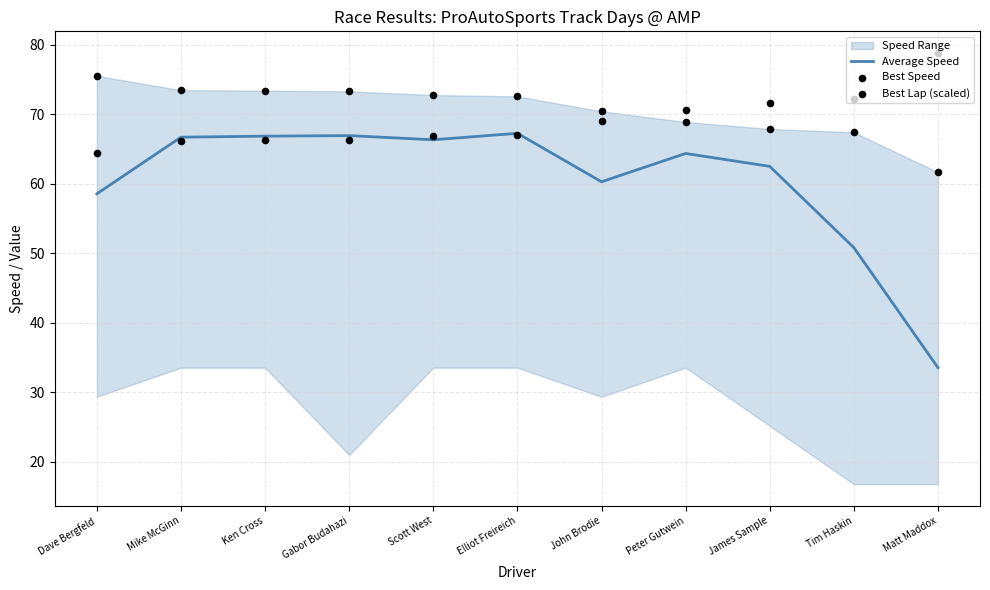

The value of Average Speed at Peter Gutwein is 64.3. True or false?

True